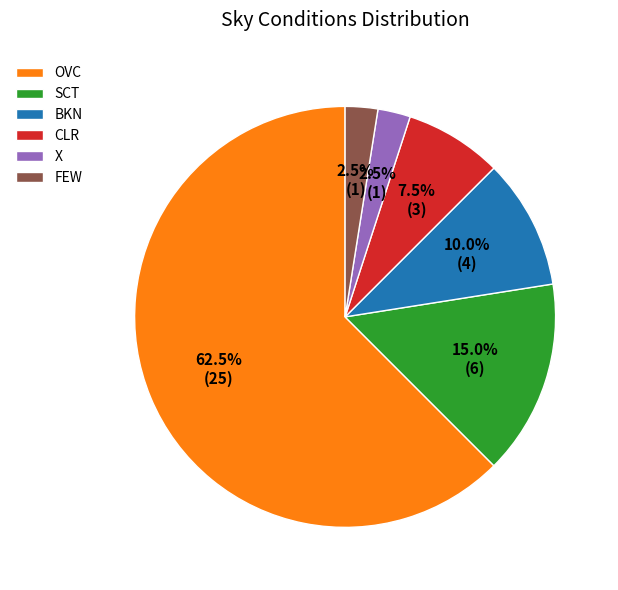

What portion of the pie excludes BKN?

90.0%